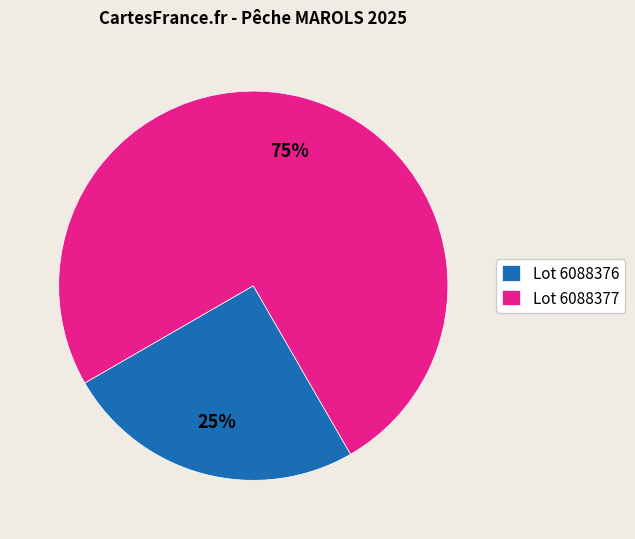

The Lot 6088376 slice represents 31% of the pie. True or false?

False